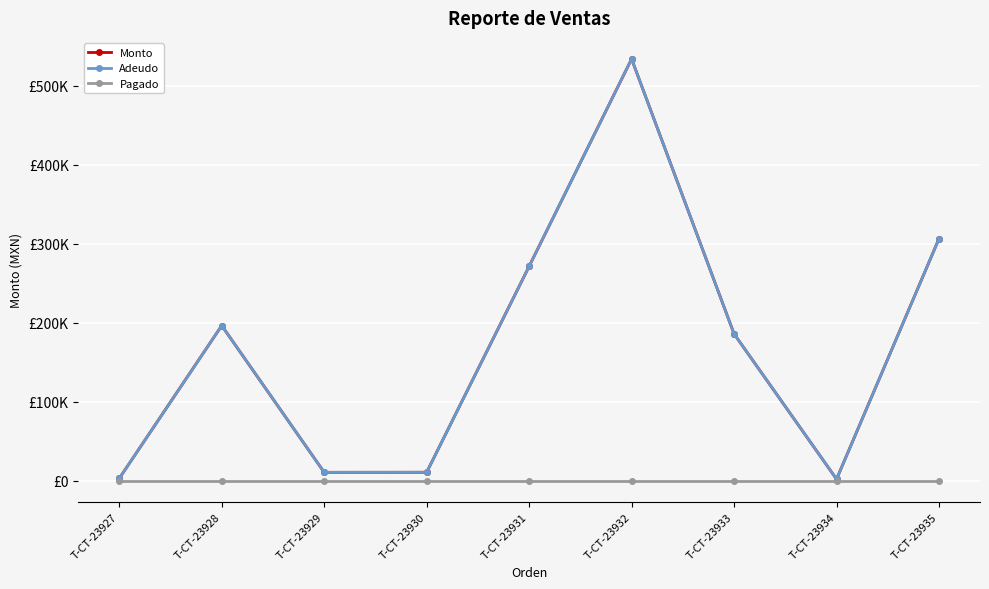

Is this an area chart (filled region under the line)?

No